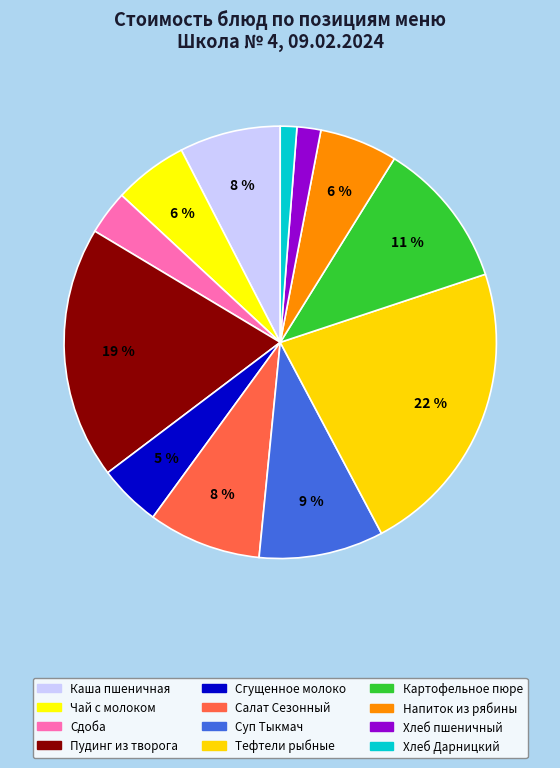

What is the smallest slice in the pie chart?

Хлеб Дарницкий